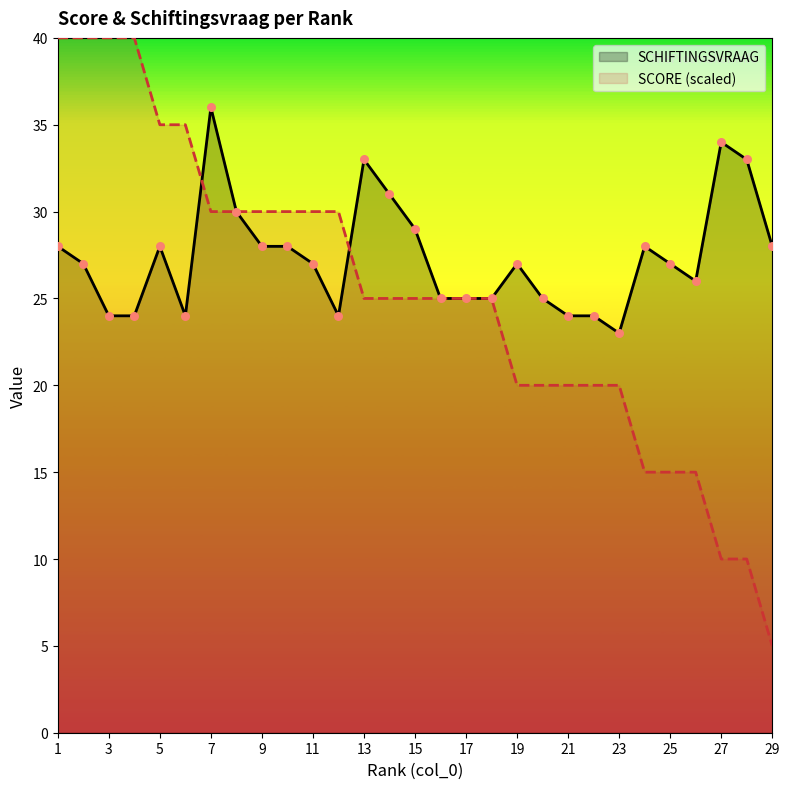

Which series has the largest Y range (max minus min)?

SCORE (scaled)